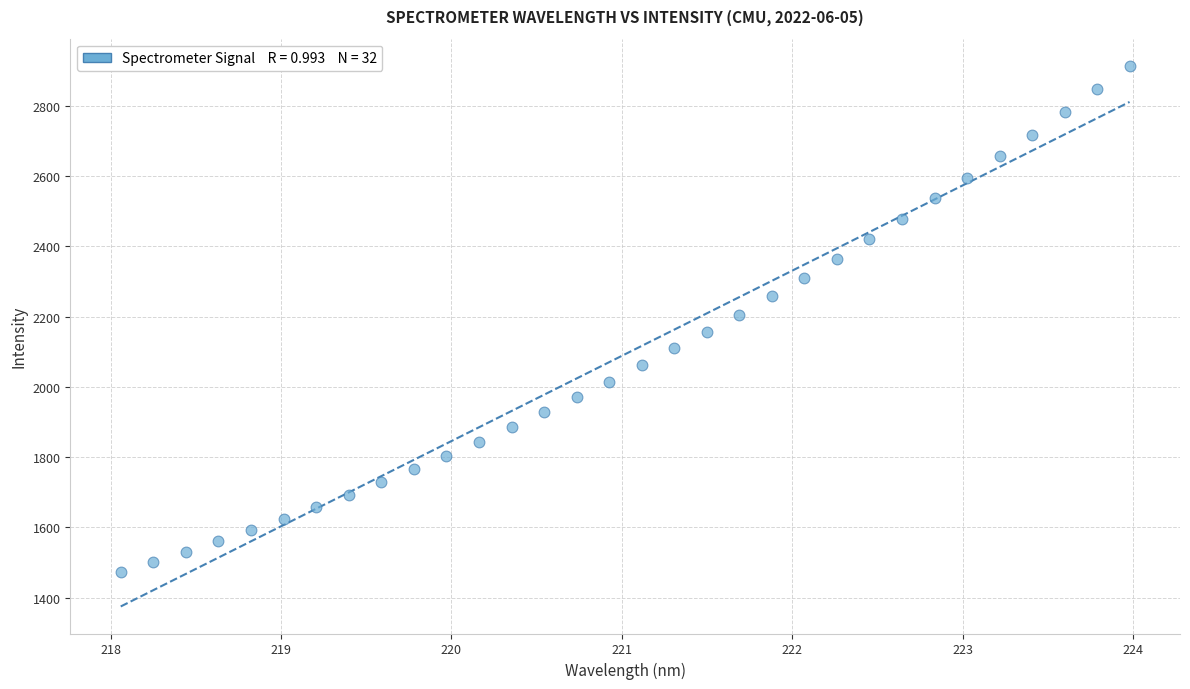

What is the range of X values (max minus min)?

5.9